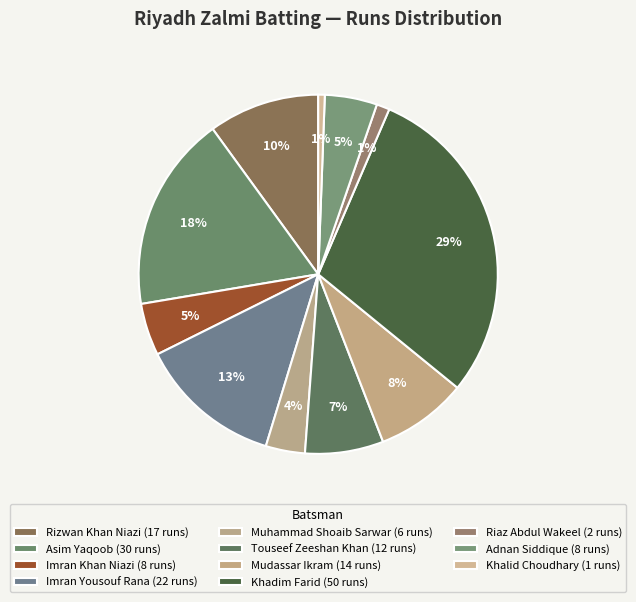

Is there a majority slice in this chart?

No